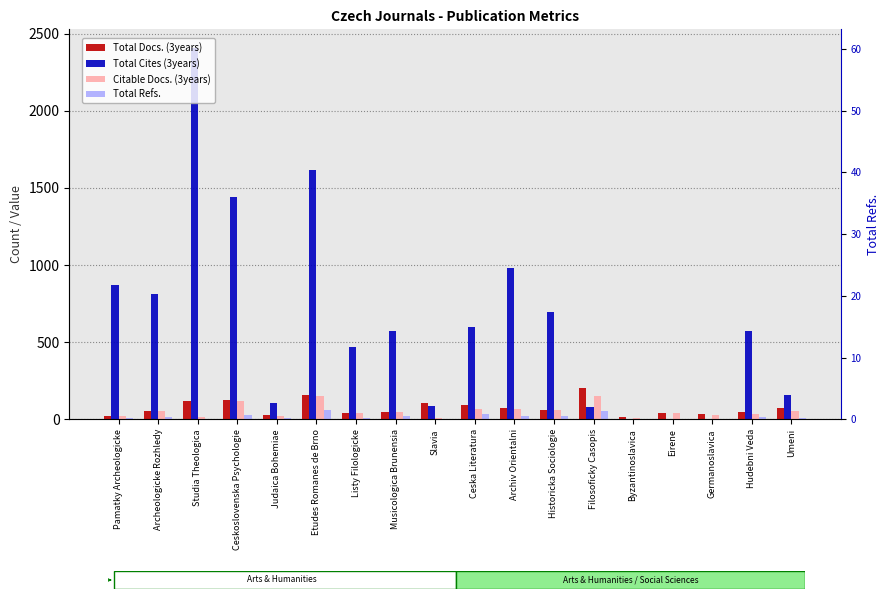

What is the value of the Total Docs. (3years) bar at the 14th from the left?

13